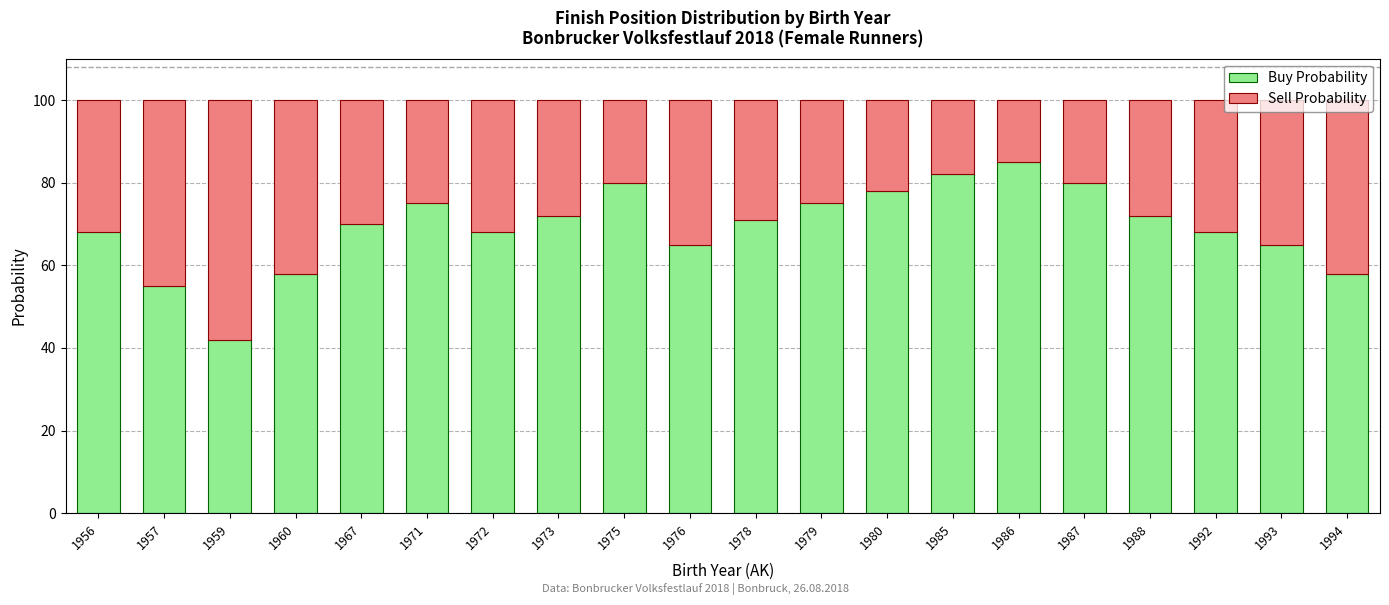

Rank the series by their maximum value, from highest to lowest.

Buy Probability, Sell Probability